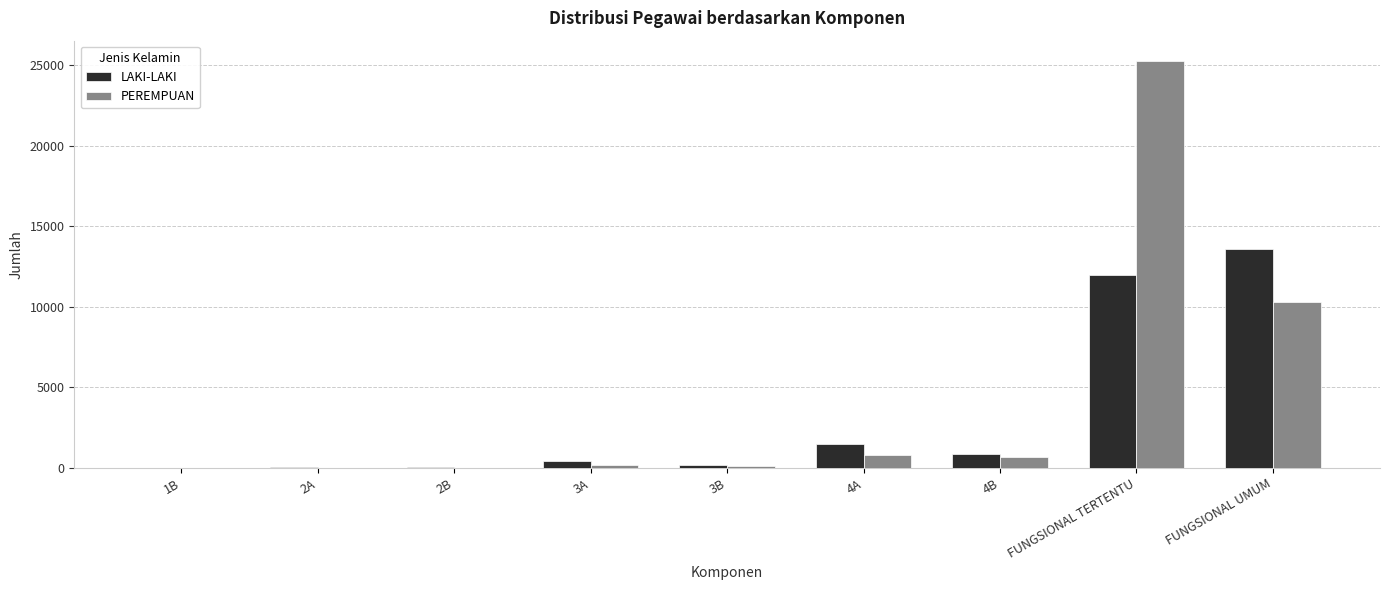

What is the sum of all LAKI-LAKI values?

28665